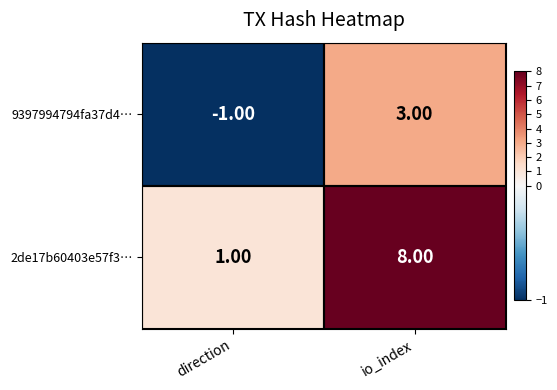

What is the difference between the maximum and minimum values in the 9397994794fa37d4… series?

4